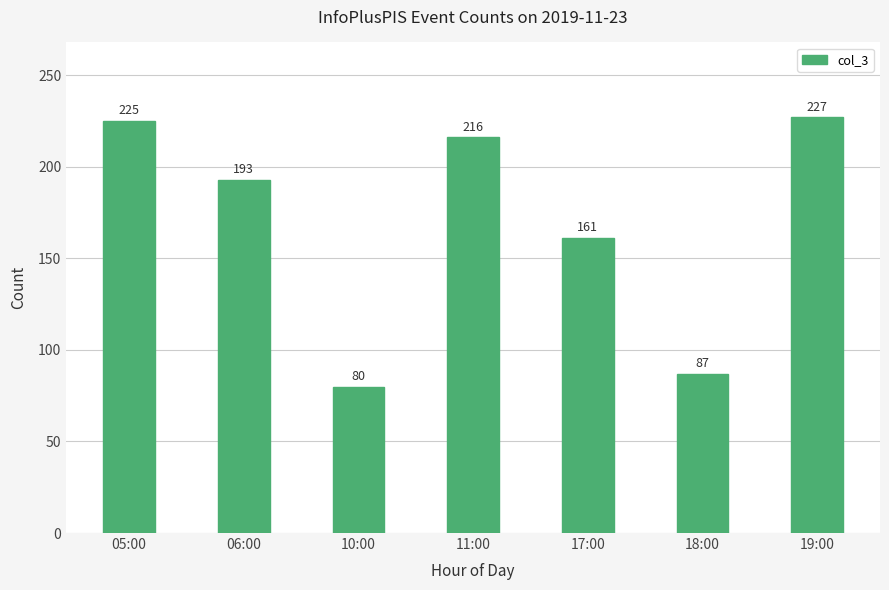

Reading left to right, list all the values displayed in this chart.

05:00=225	06:00=193	10:00=80	11:00=216	17:00=161	18:00=87	19:00=227